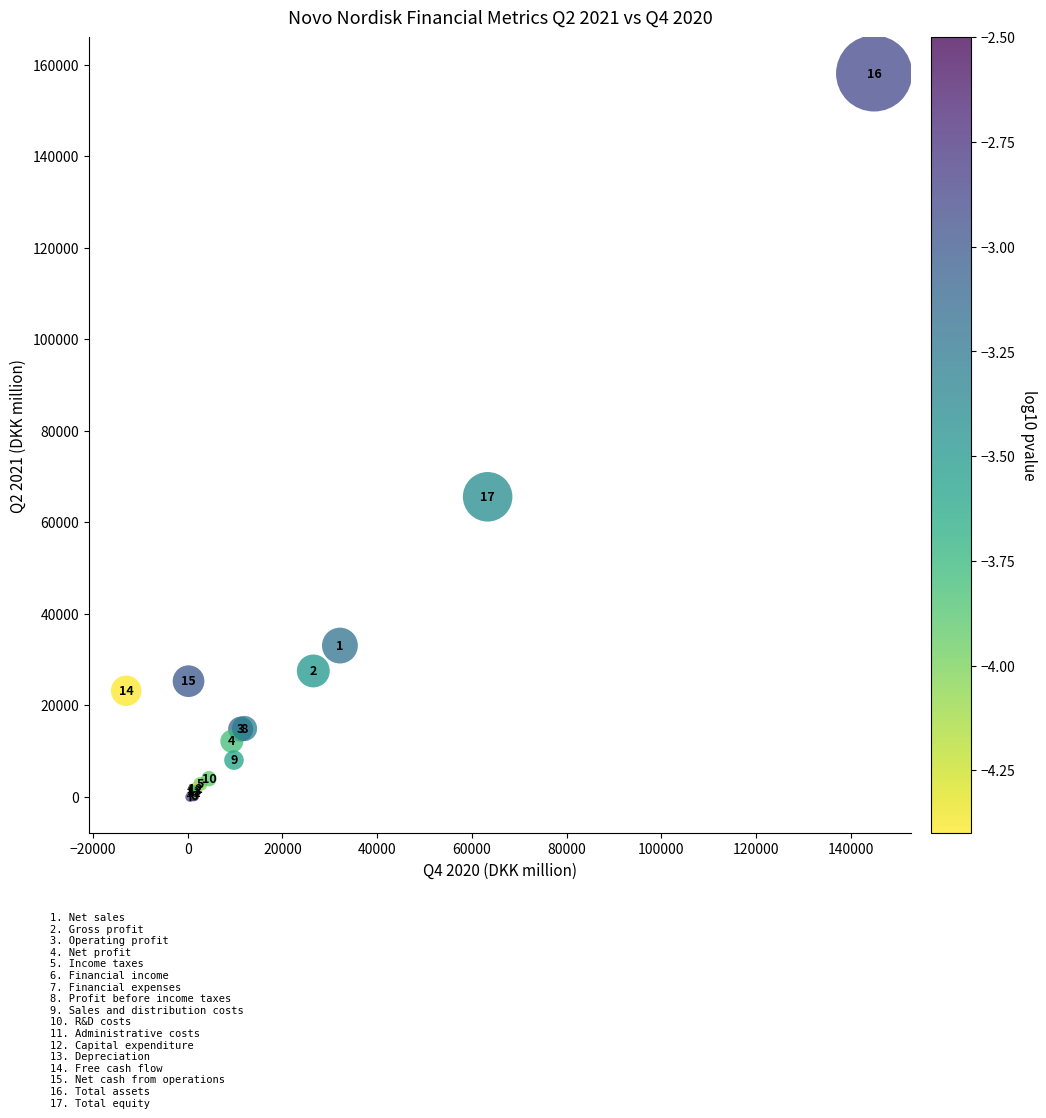

What Y value in the scatter plot is closest to 79023?

65559